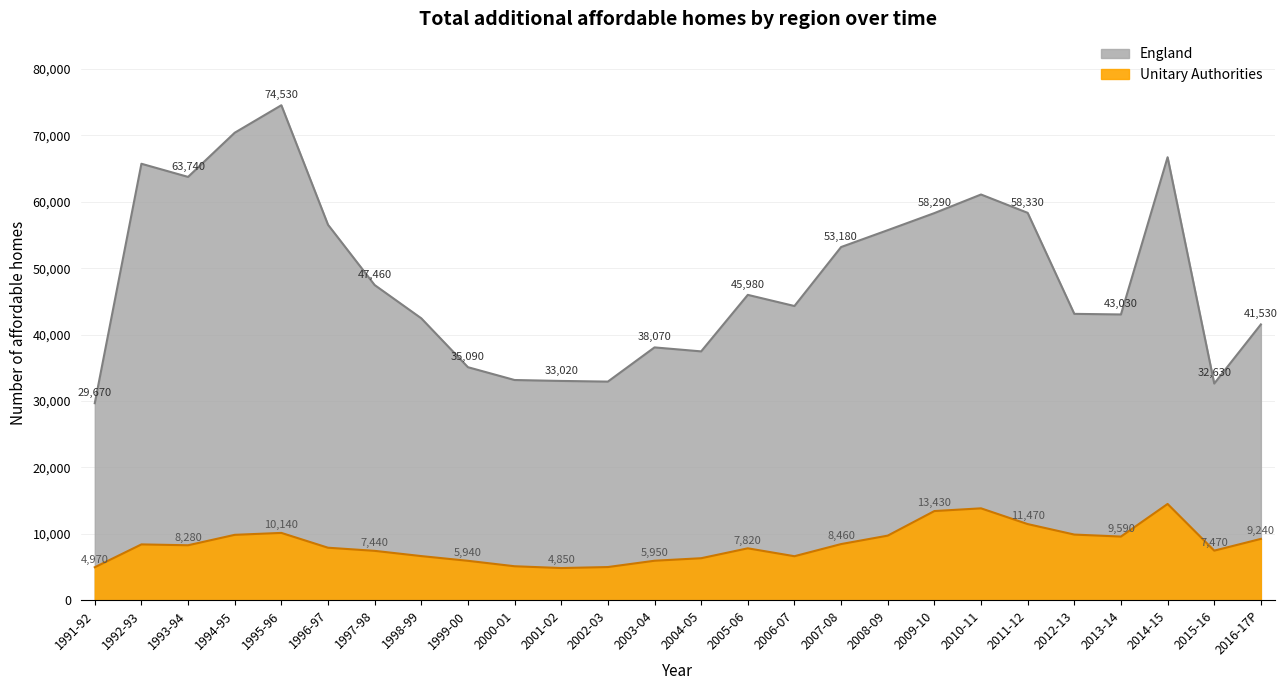

Which label corresponds to the smallest value in the chart?

2001-02